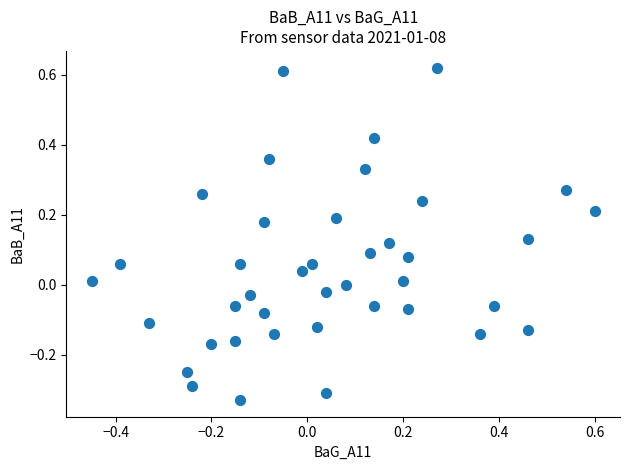

What is the range of X values (max minus min)?

1.1